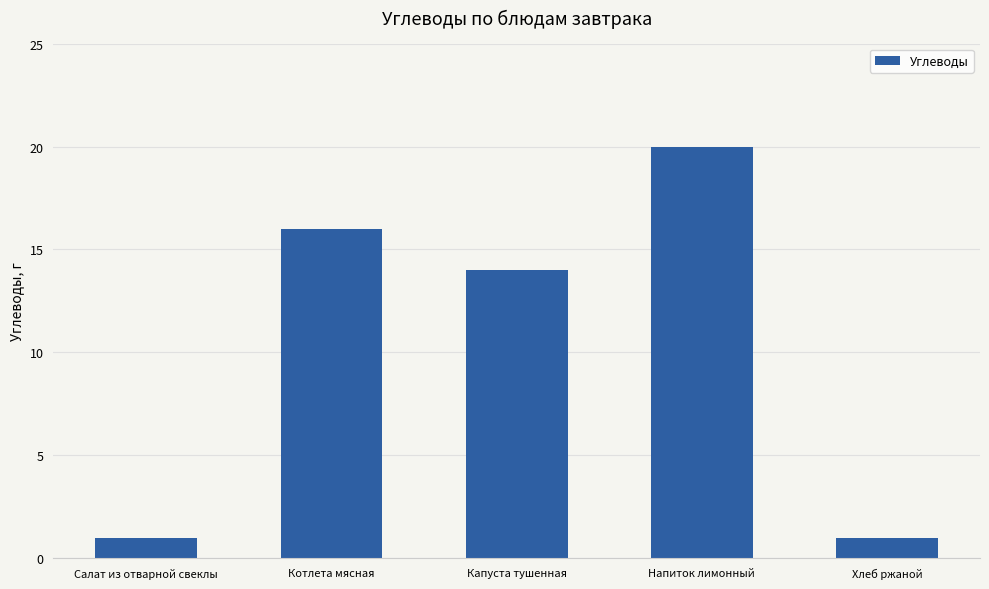

What is the difference between the second highest and minimum values?

15